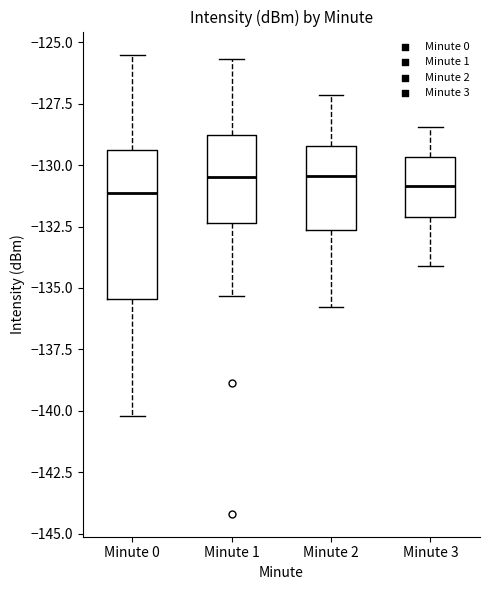

Comparing the boxes themselves (not the whiskers), which one is the tallest?

Minute 0